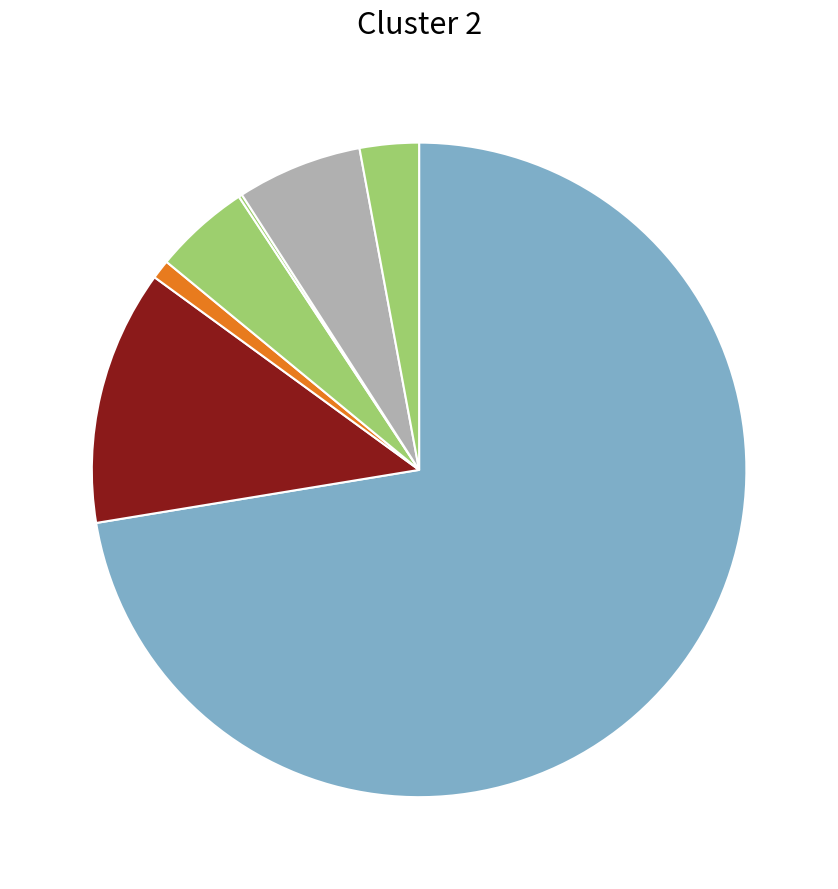

What is the largest slice in the pie chart?

White alone